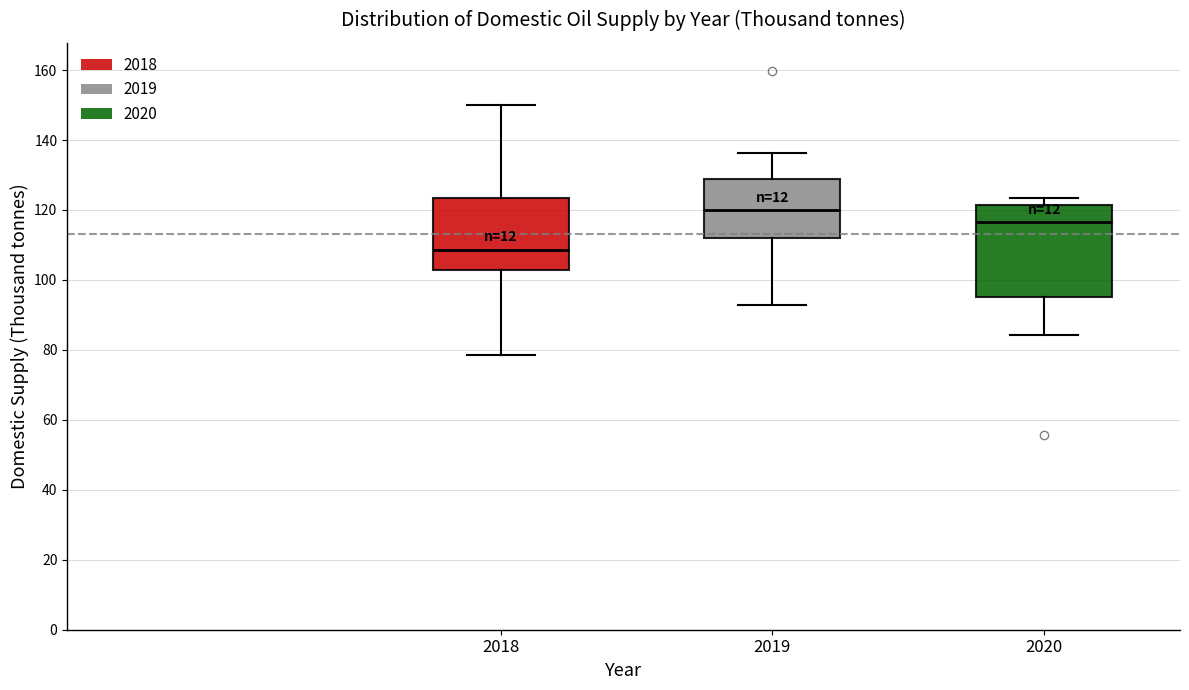

Comparing the boxes themselves (not the whiskers), which one is the tallest?

2020